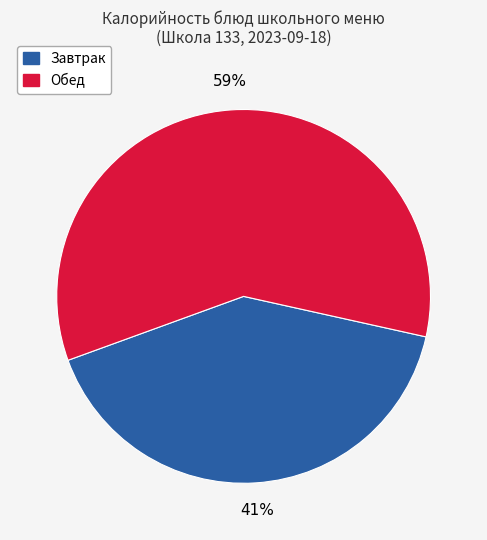

Is there any slice that represents more than half of the pie?

Yes